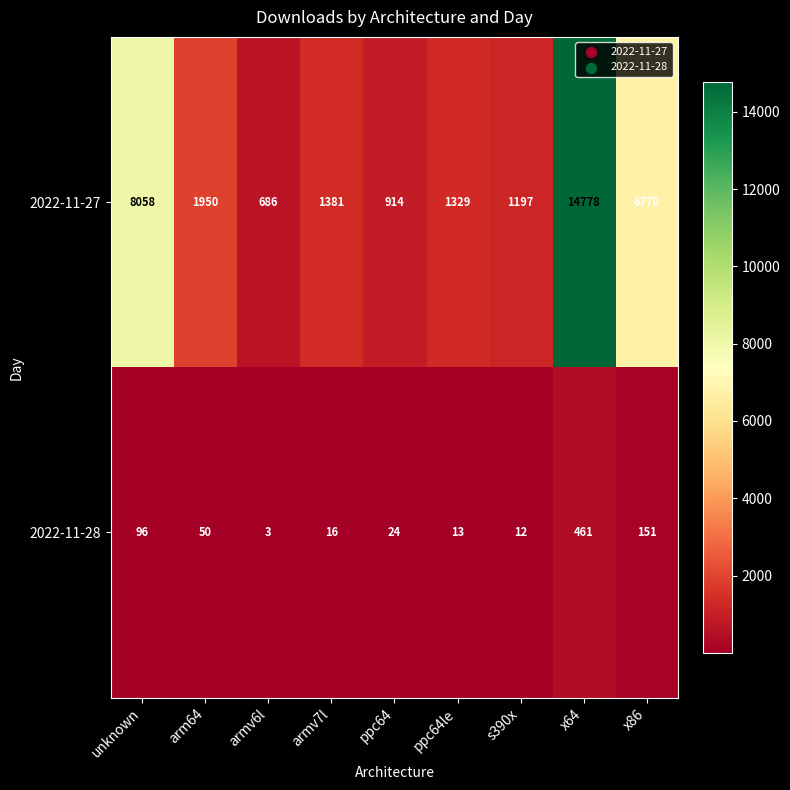

What is the difference between the highest and lowest values at armv6l?

683